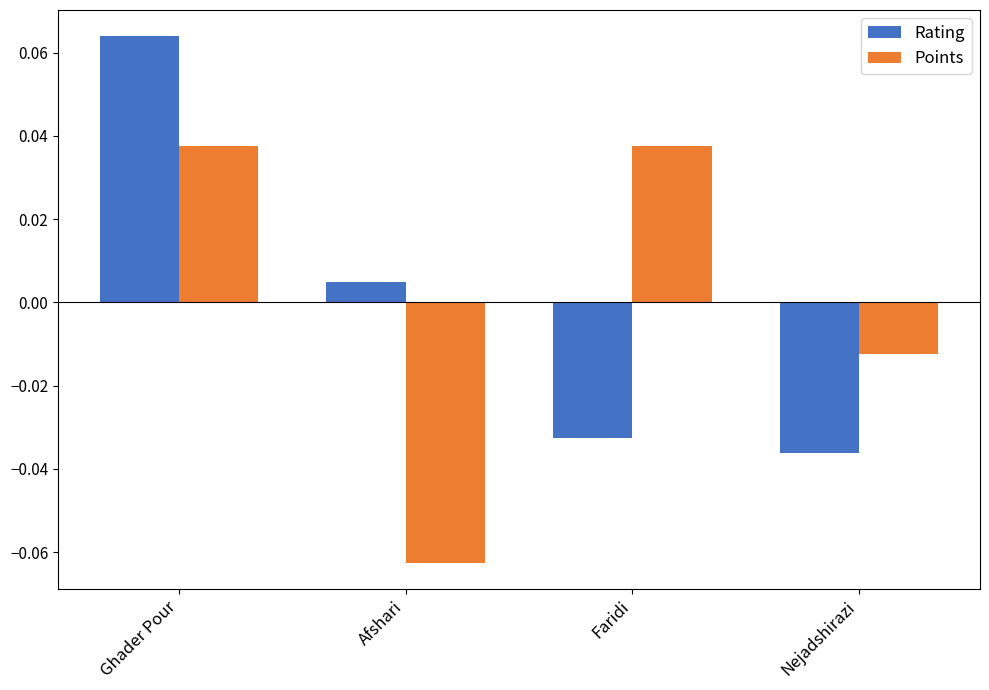

At which category is the sum across all series the highest?

Ghader Pour